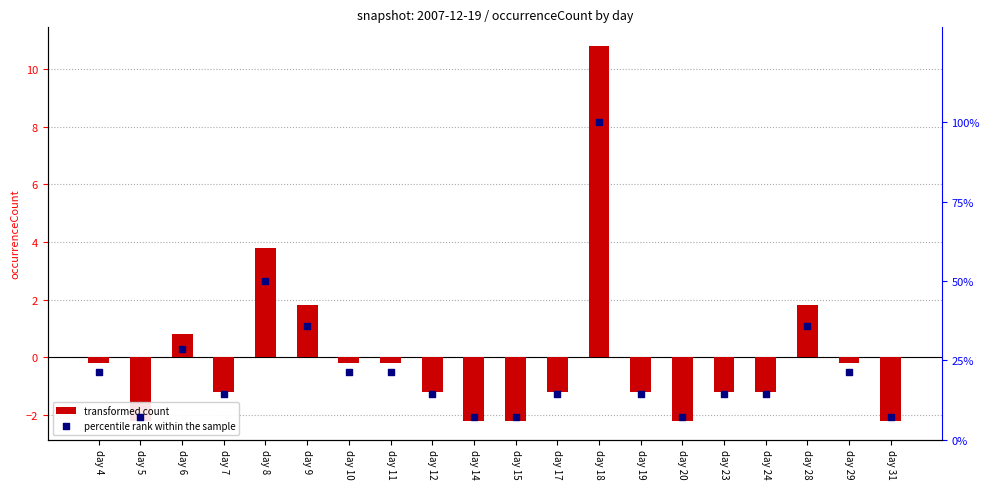

Which series reaches the maximum Y coordinate?

percentile rank within the sample